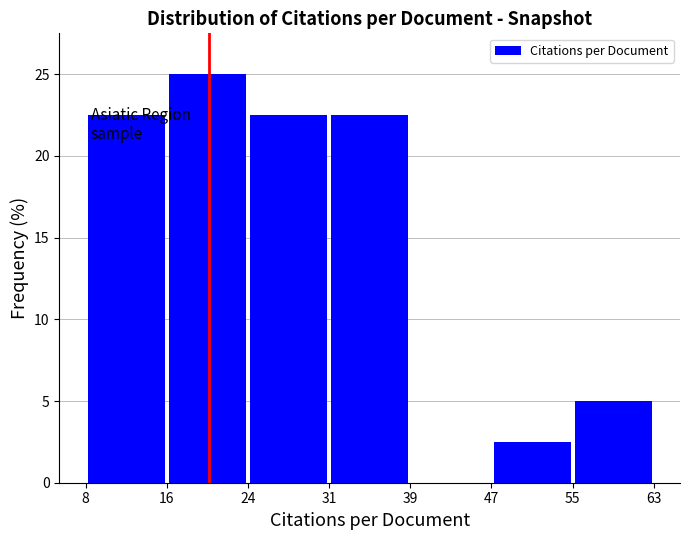

Over which range of the x-axis is the bar tallest?

16 to 24